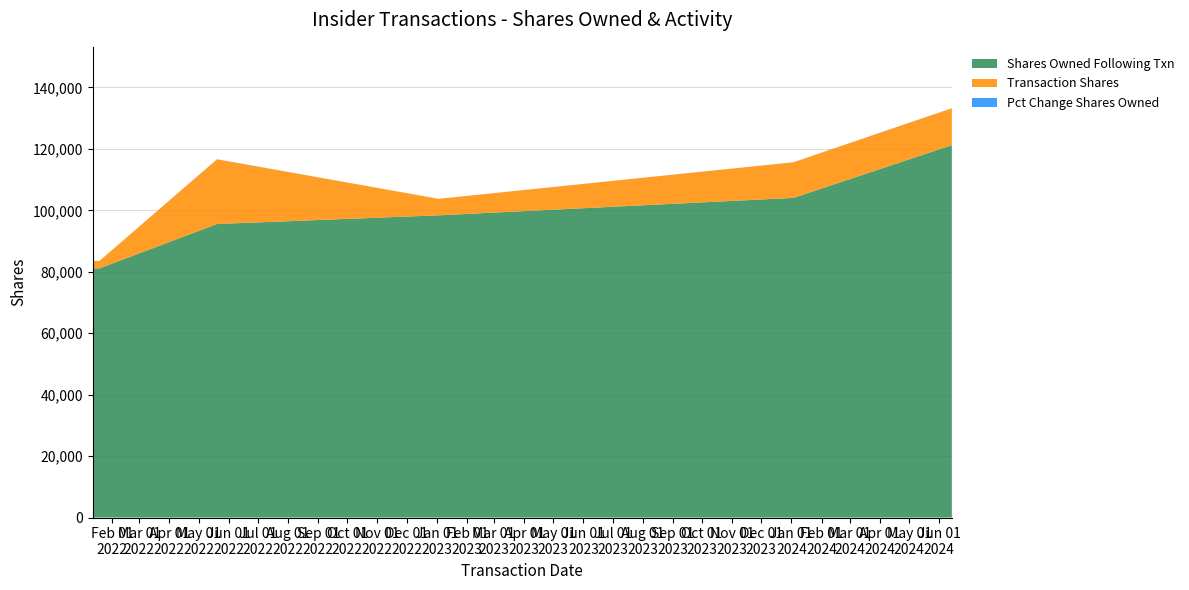

Reading right to left, transcribe all the data shown in this chart.

sharesOwnedFollowingTransaction: 121227	104047	98381	95557	81105	81105	85586
transactionShares: 12000	11598	5362	21052	2425	2425	2425
pctchgSharesOwned: 11	13	6	28	3	3	3